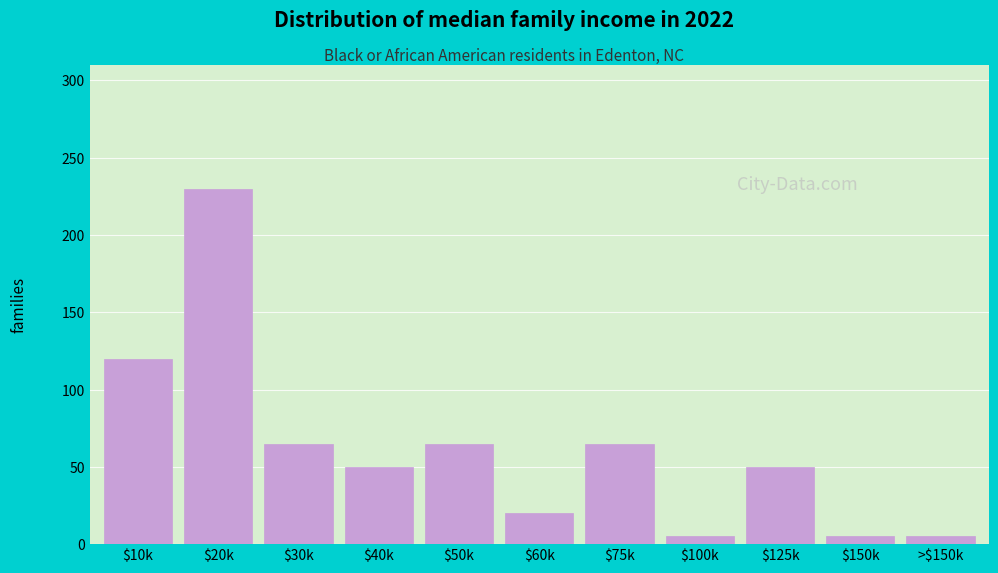

Reading left to right, what are all the values shown in this chart?

120	230	65	50	65	20	65	5	50	5	5